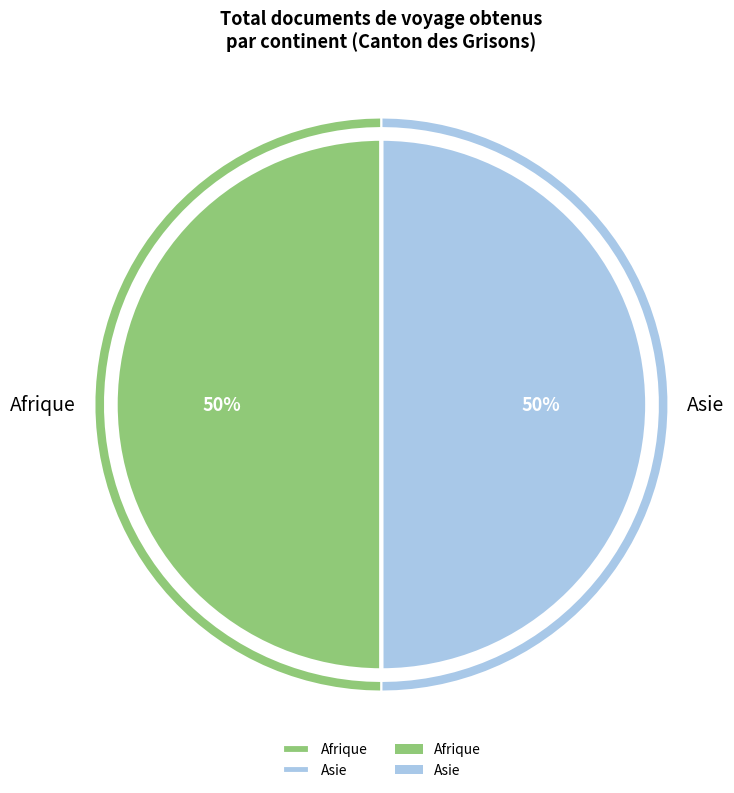

What is the largest slice in the pie chart?

Afrique